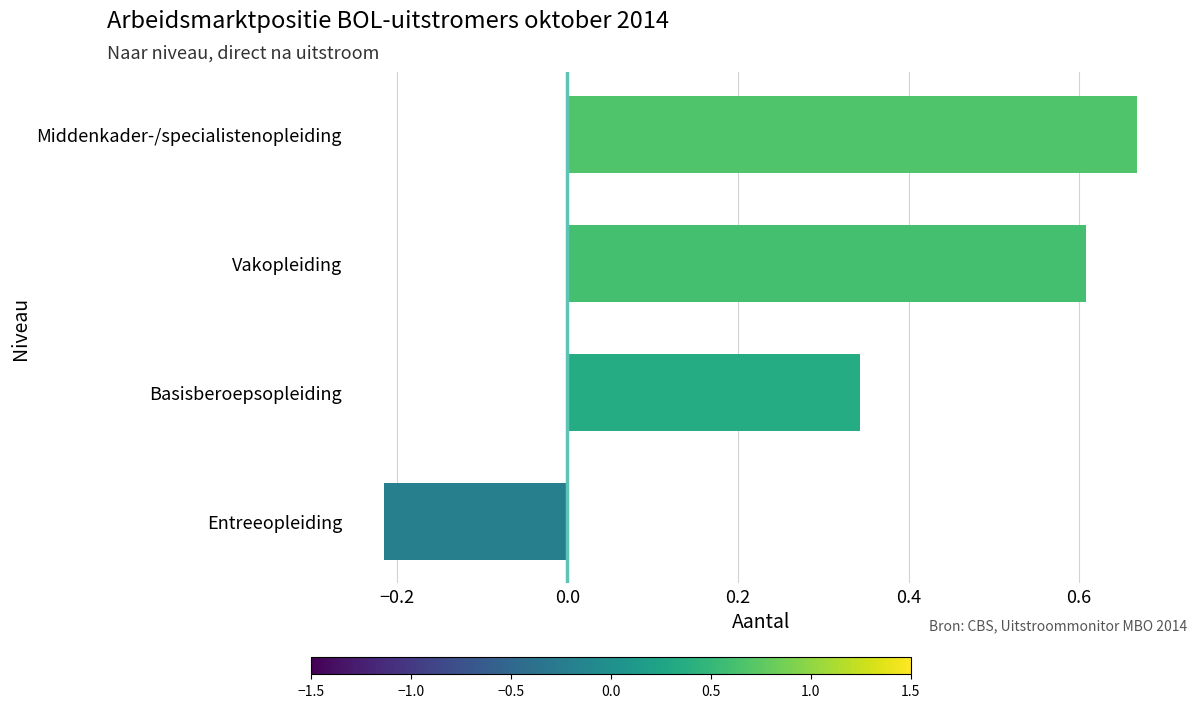

What is the change in value from Basisberoepsopleiding to Middenkader-/specialistenopleiding?

+0.3